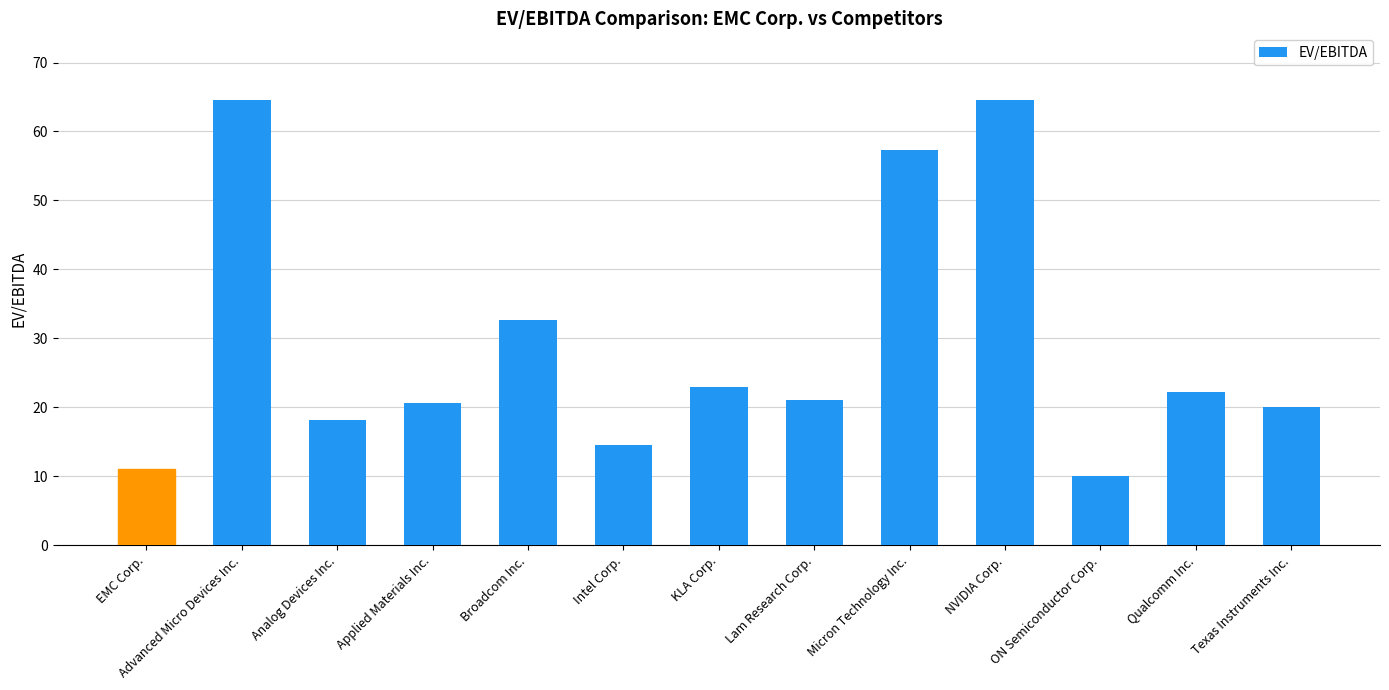

What is the minimum value shown in the chart?

10.1